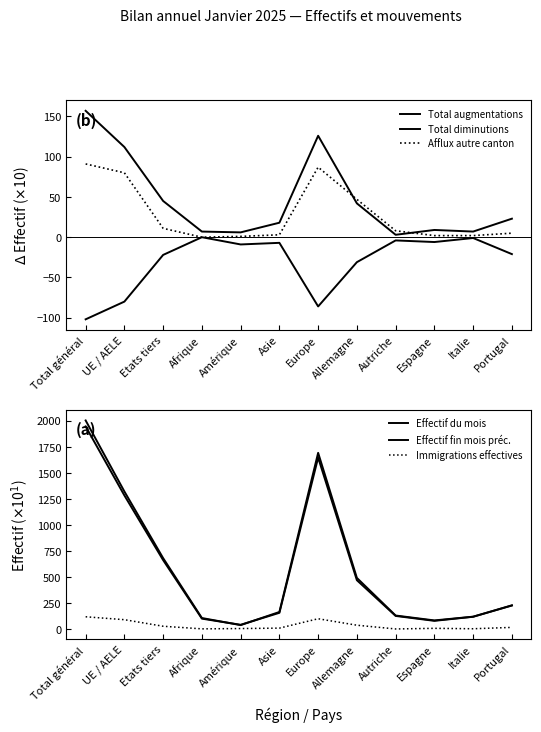

What is the sum of the Total augmentations values at Europe and Autriche?

129